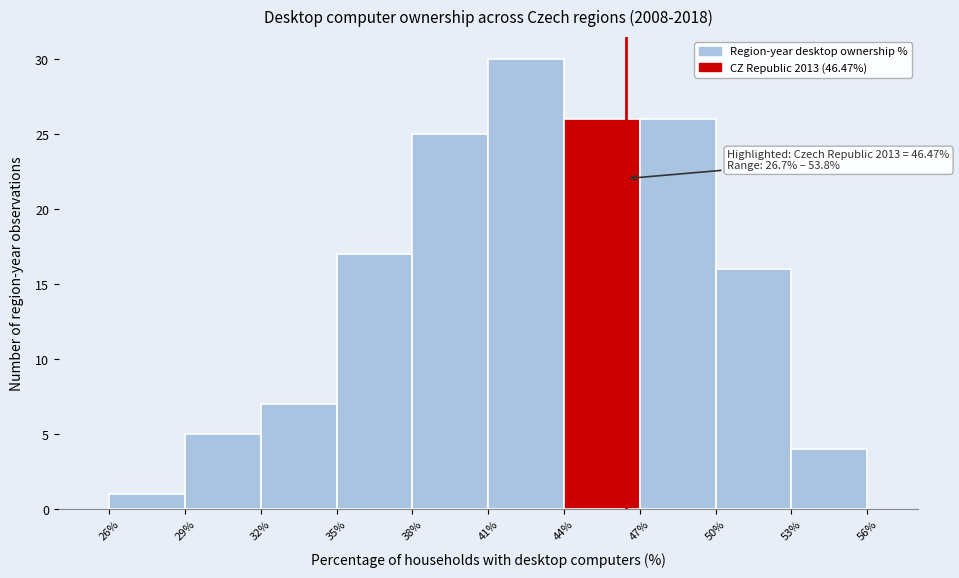

Over which range of the x-axis is the bar tallest?

41% to 44%